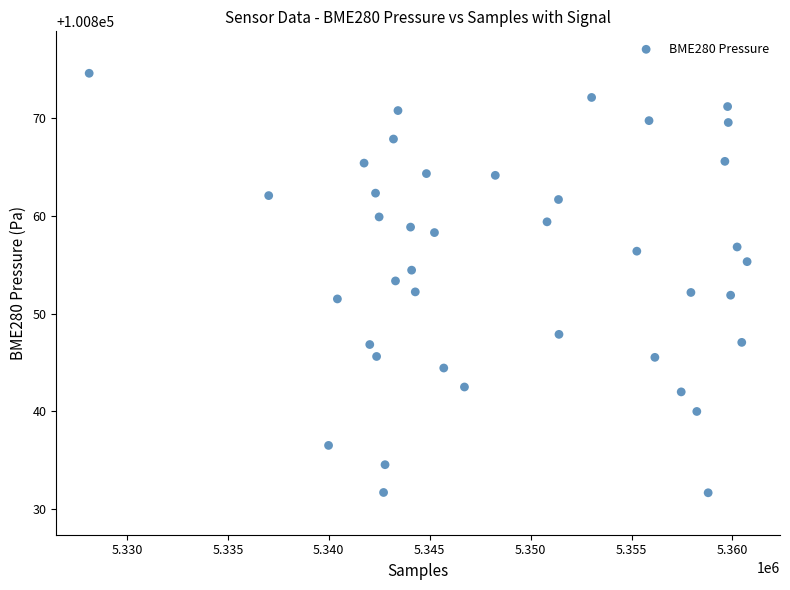

What is the range of X values (max minus min)?

32602.0